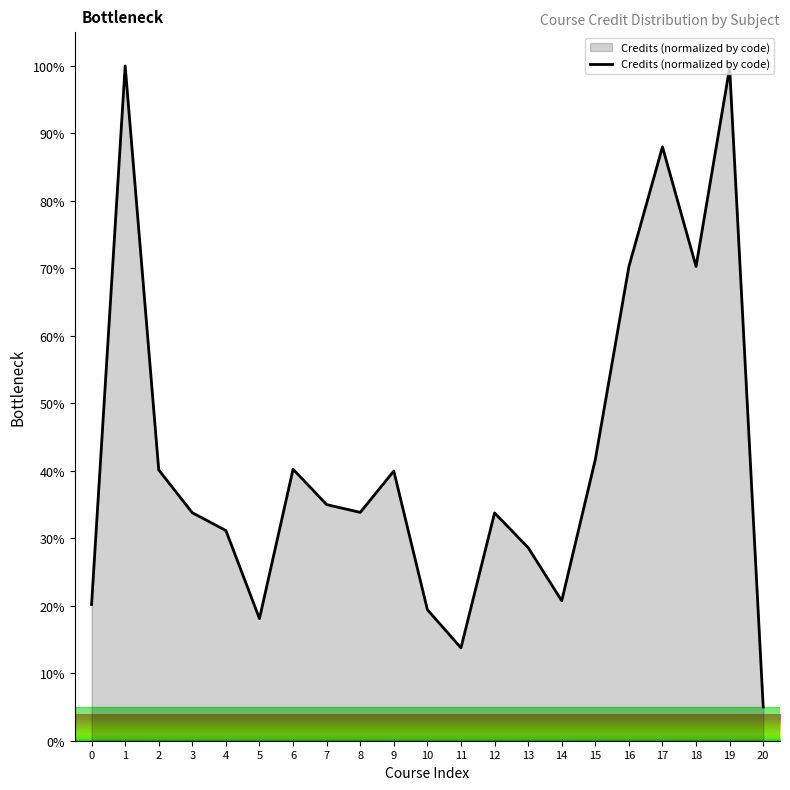

What is the sum of all values?

883.6